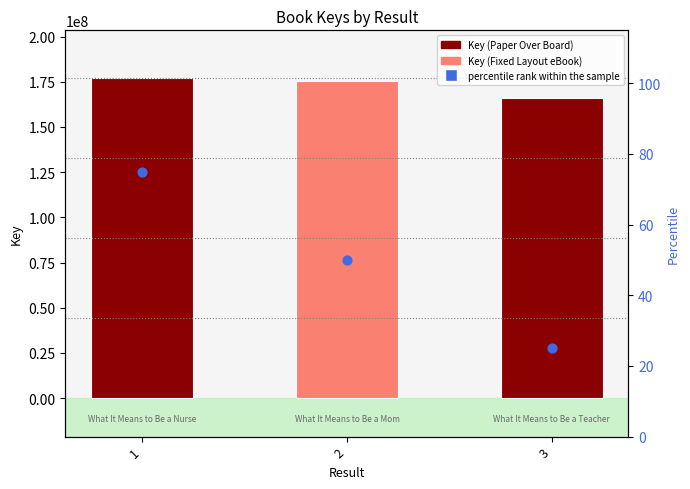

Which series contains the highest Y value?

Key